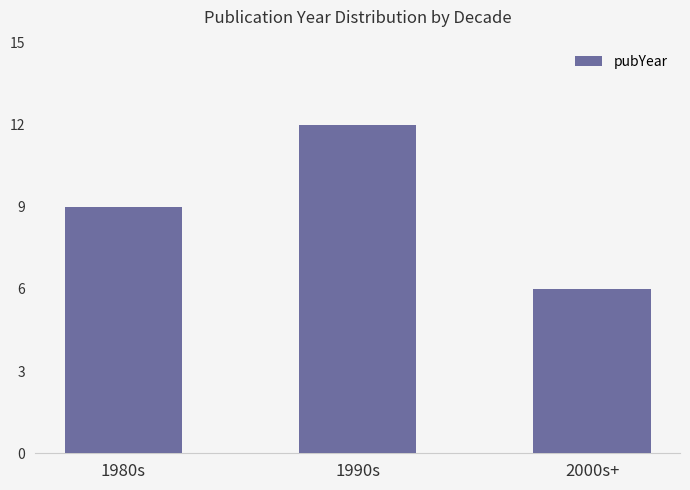

What position from the left is 1980s?

1